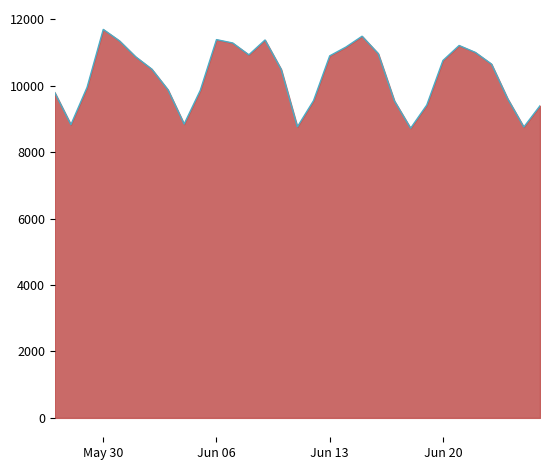

How many categories are shown in the chart?

31